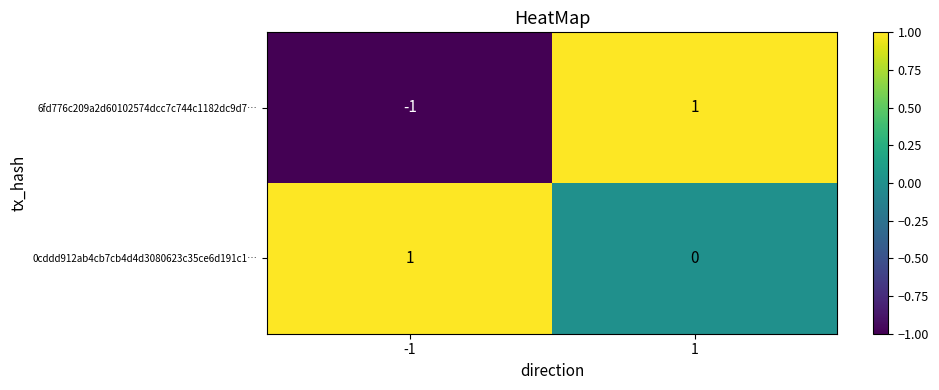

Rank the series by their average value, from highest to lowest.

0cddd912ab4cb7cb4d4d3080623c35ce6d191c1…, 6fd776c209a2d60102574dcc7c744c1182dc9d7…